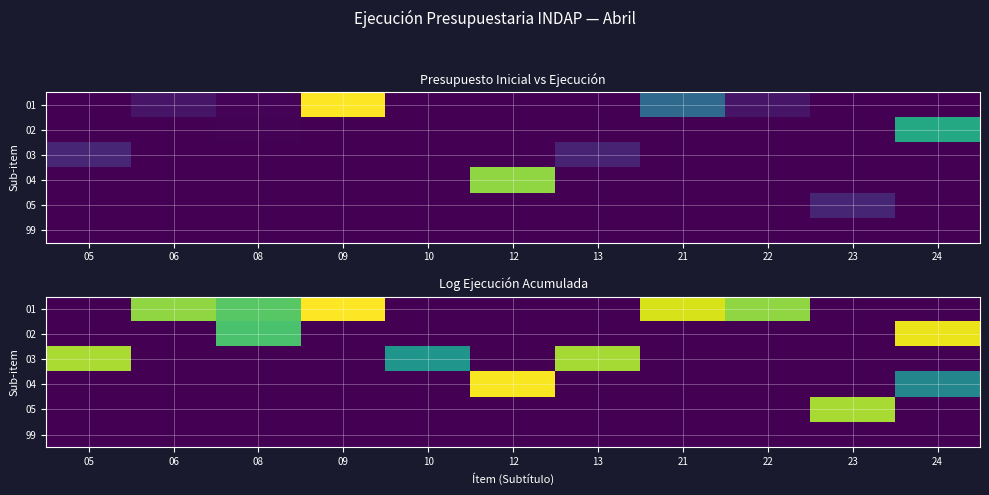

At which category is the sum across all series the highest?

08